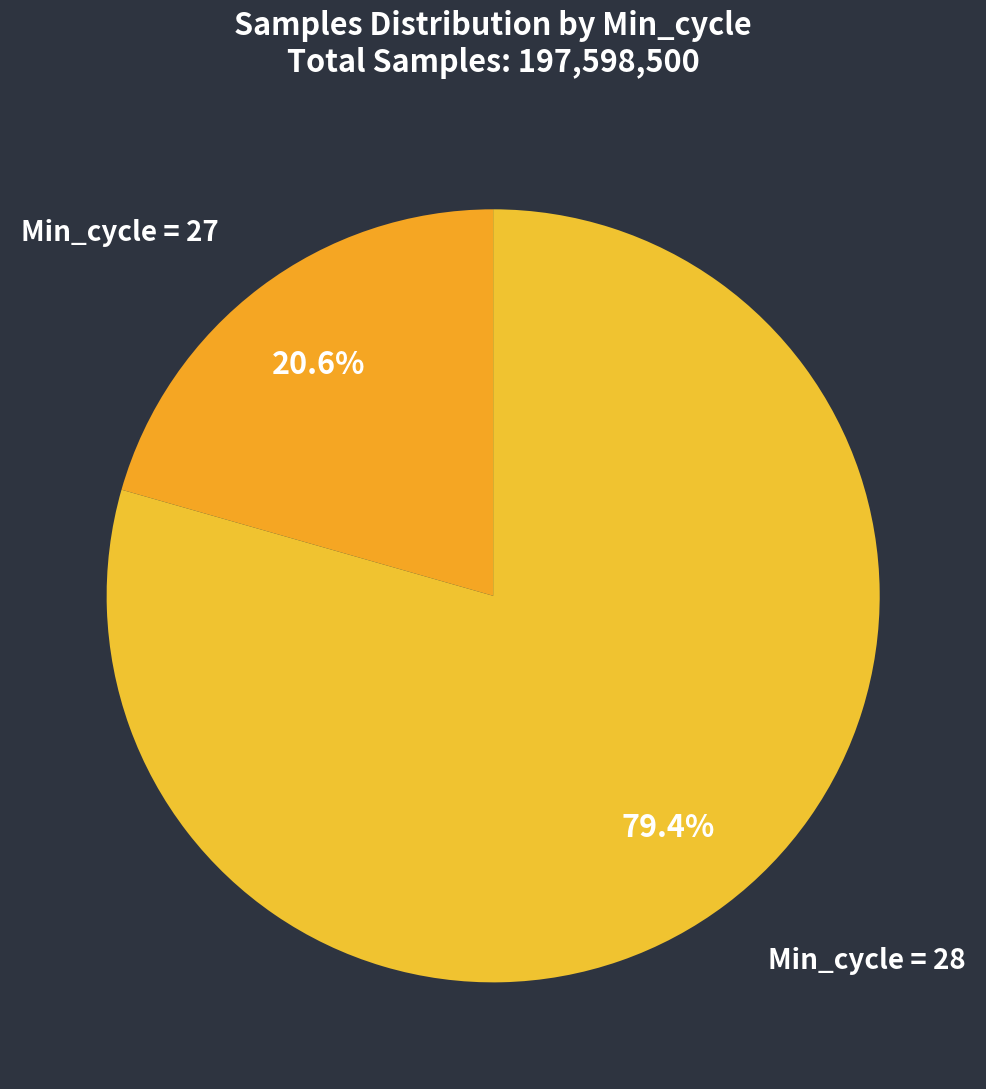

Count the number of slices in the pie.

2